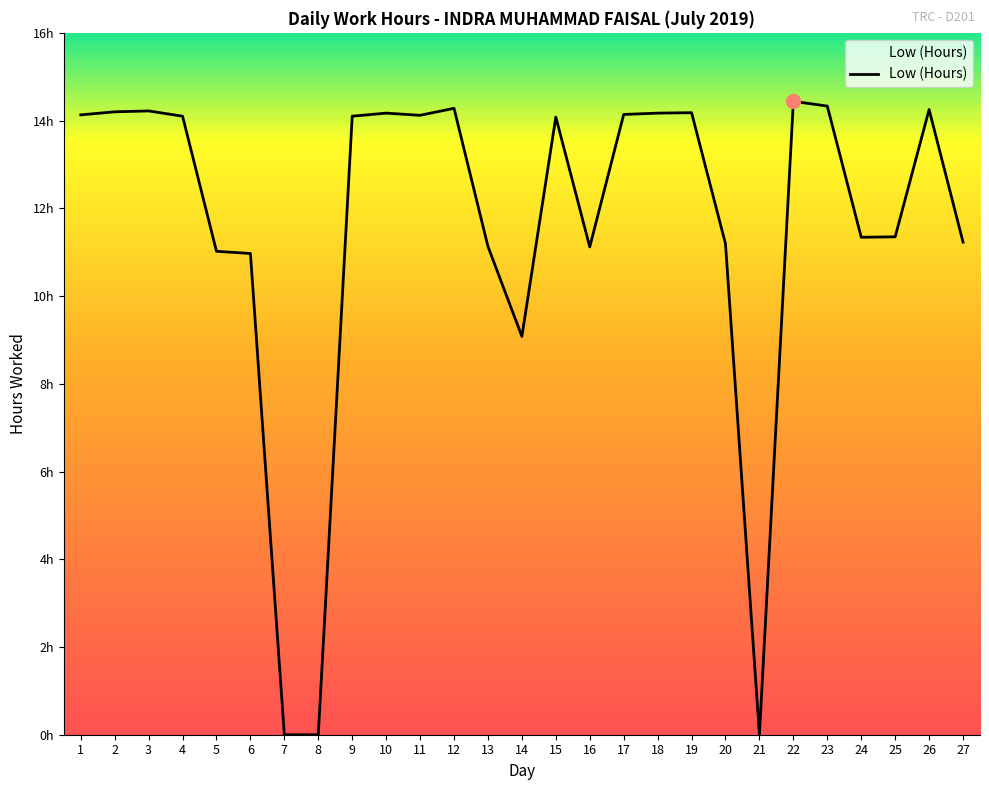

Is this an area chart (filled region under the line)?

Yes